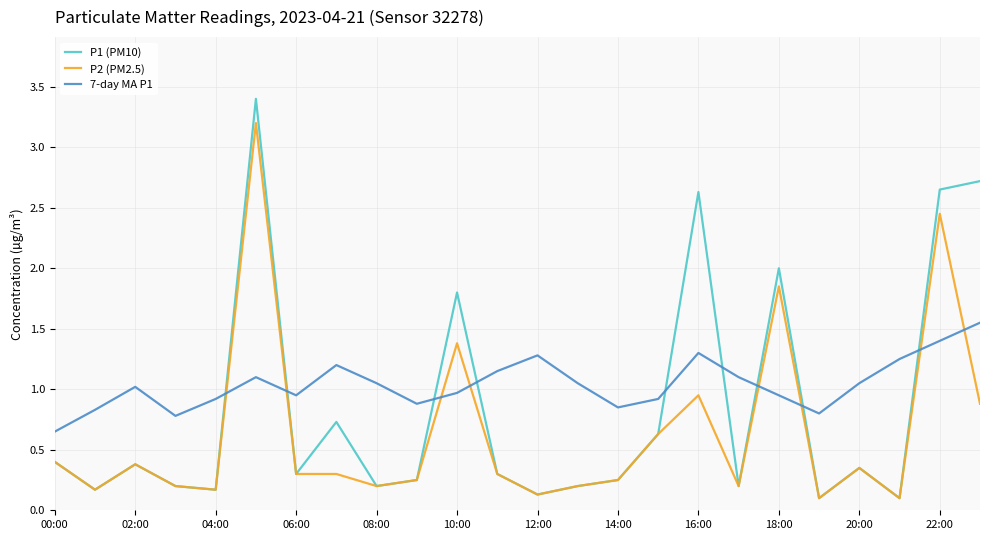

Which series has the largest range (max minus min)?

P1 (PM10)